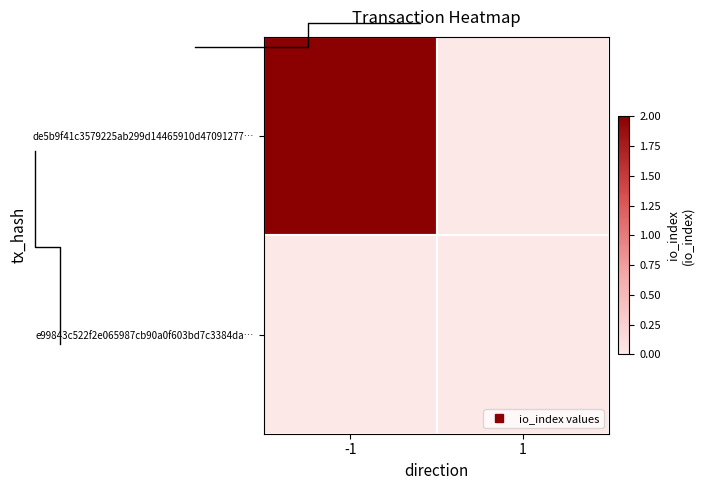

True or false: de5b9f41c3579225ab299d14465910d47091277… has a value of 4 at -1.

False